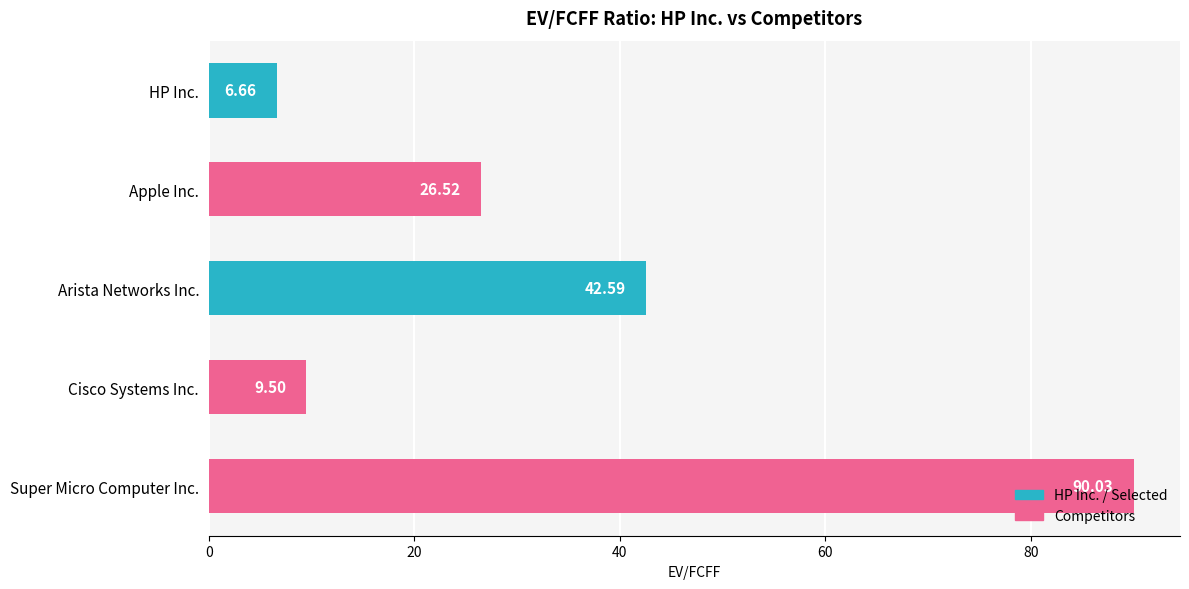

Where is the data nearest to the value 48?

Arista Networks Inc.